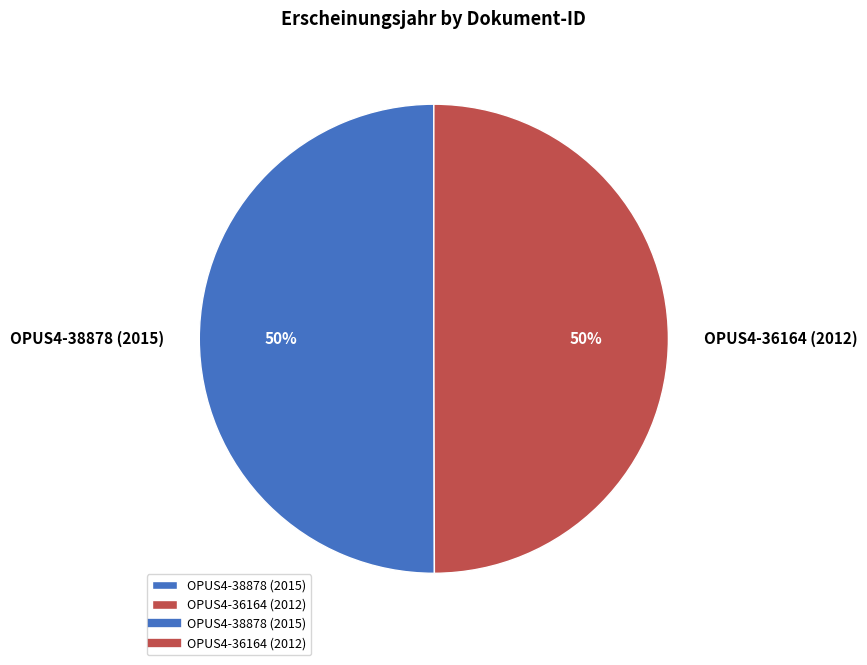

Approximately how many times larger is the value at OPUS4-38878 (2015) compared to OPUS4-36164 (2012)?

1.0